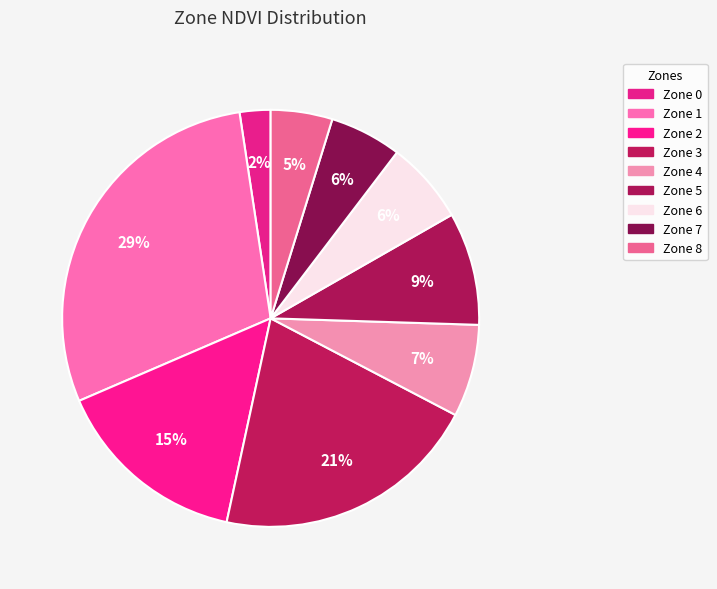

How many slices are in this pie chart?

9